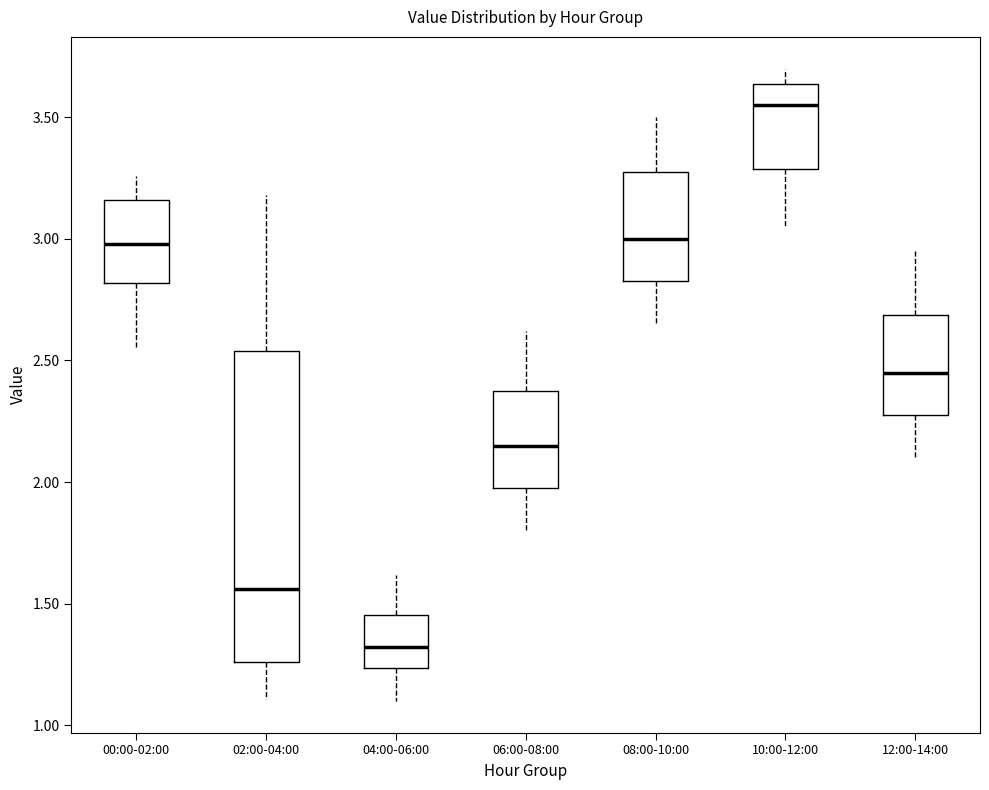

Where is the lower edge of the box for 00:00-02:00 on the y-axis? The values are not printed on the chart, so give them approximately, as read against the axis.

2.80